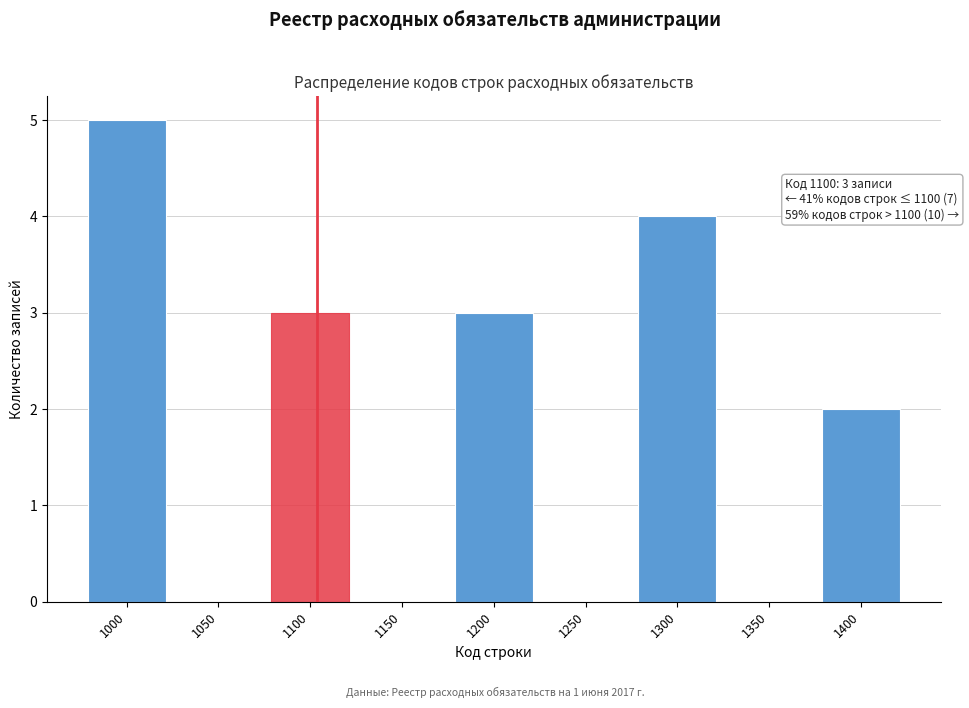

Reading left to right, transcribe all the data shown in this chart.

1000=5	1050=0	1100=3	1150=0	1200=3	1250=0	1300=4	1350=0	1400=2